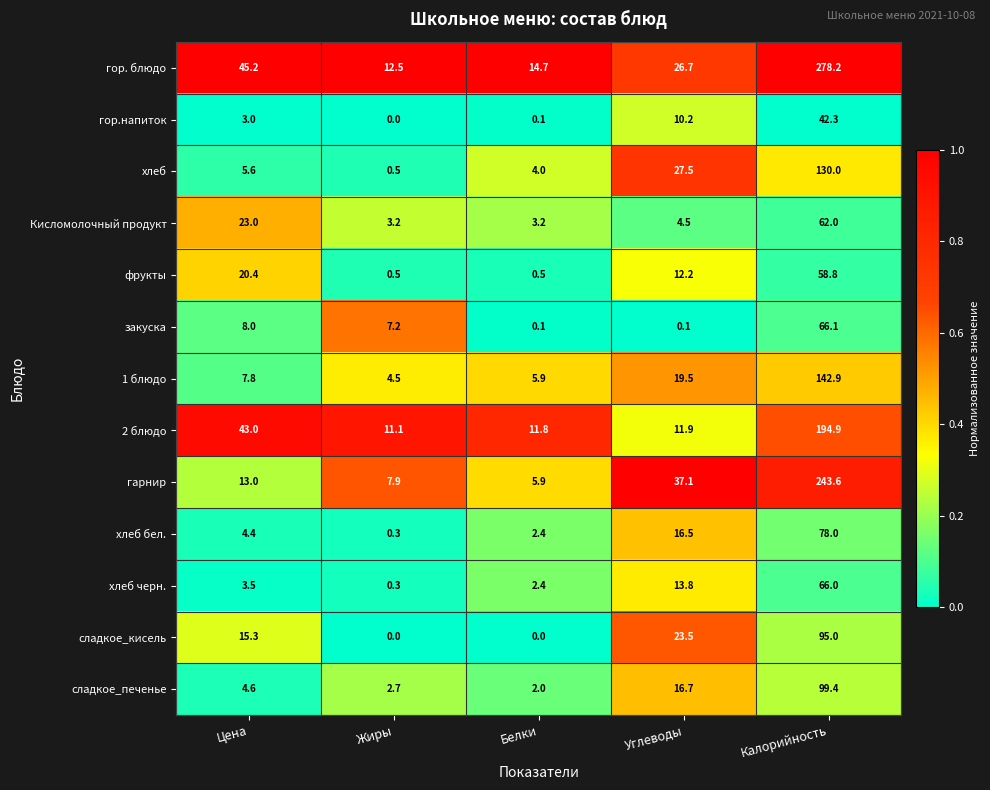

What is the total value across all series at Цена?

196.8